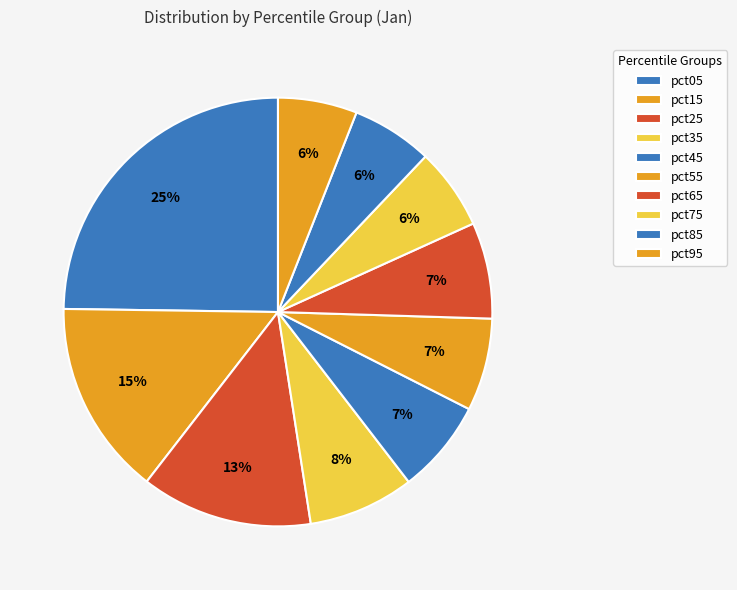

Count the number of slices in the pie.

10